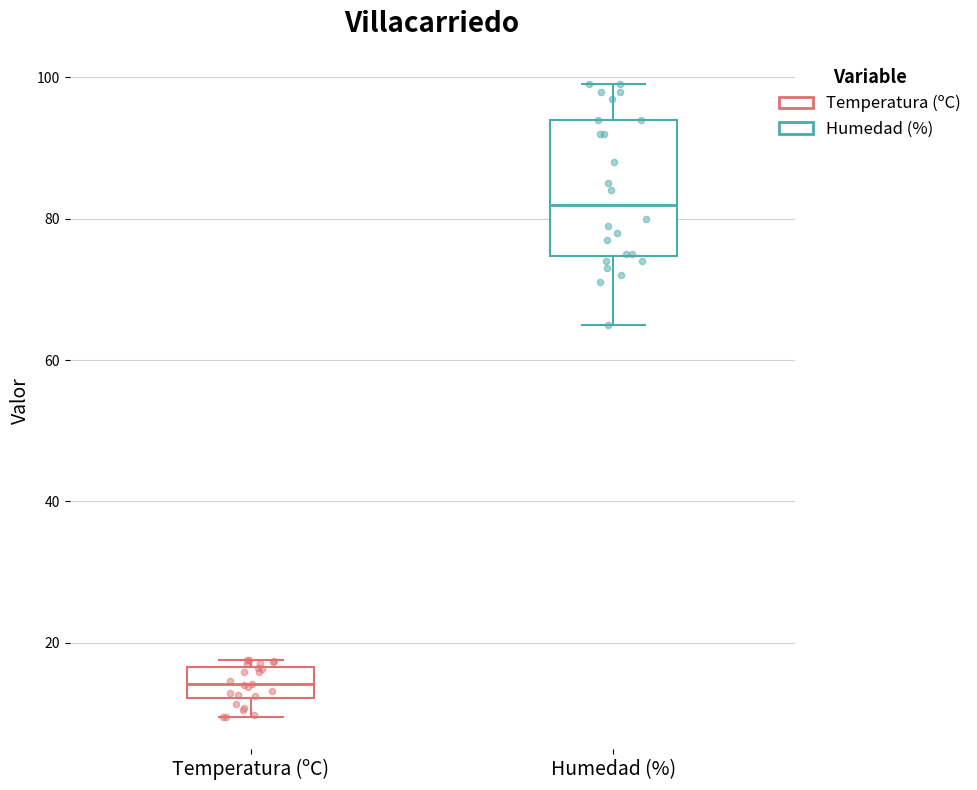

Where is the lower edge of the box for Humedad (%) on the y-axis? The values are not printed on the chart, so give them approximately, as read against the axis.

74